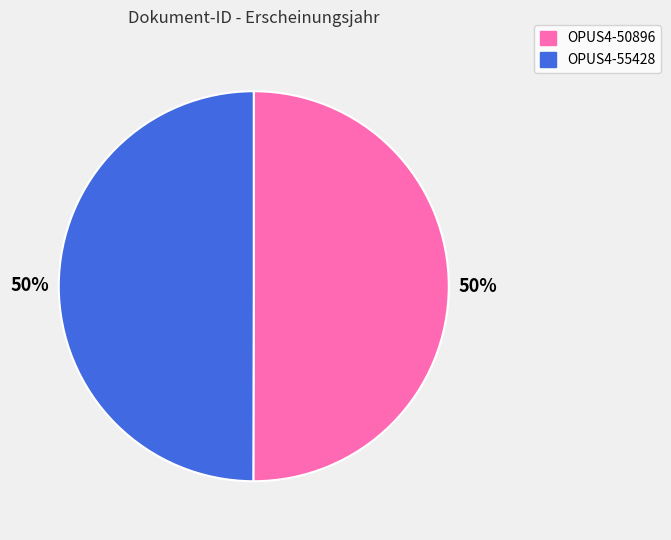

What percentage is the OPUS4-50896 slice, to the nearest percent?

50%